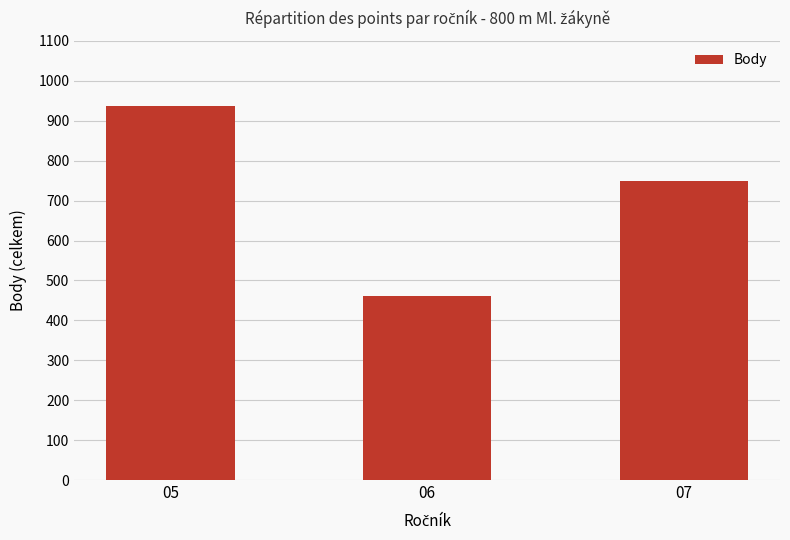

Where is the data nearest to the value 699?

07